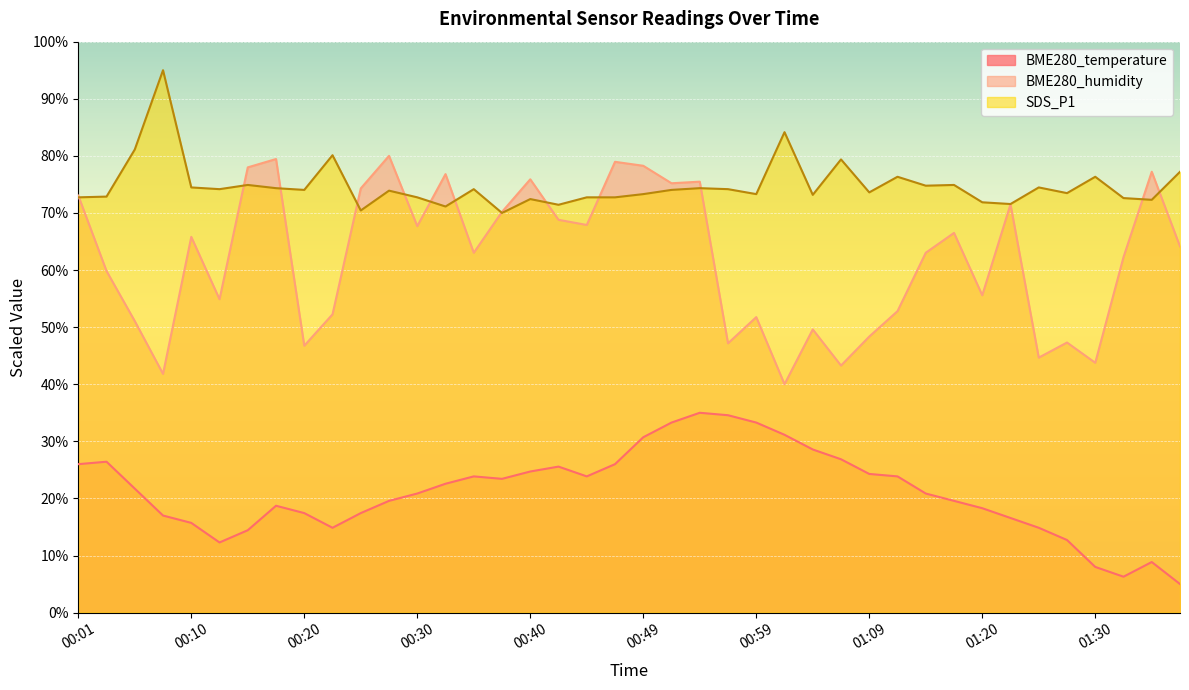

What are all the series names shown in the legend?

BME280_temperature, BME280_humidity, SDS_P1